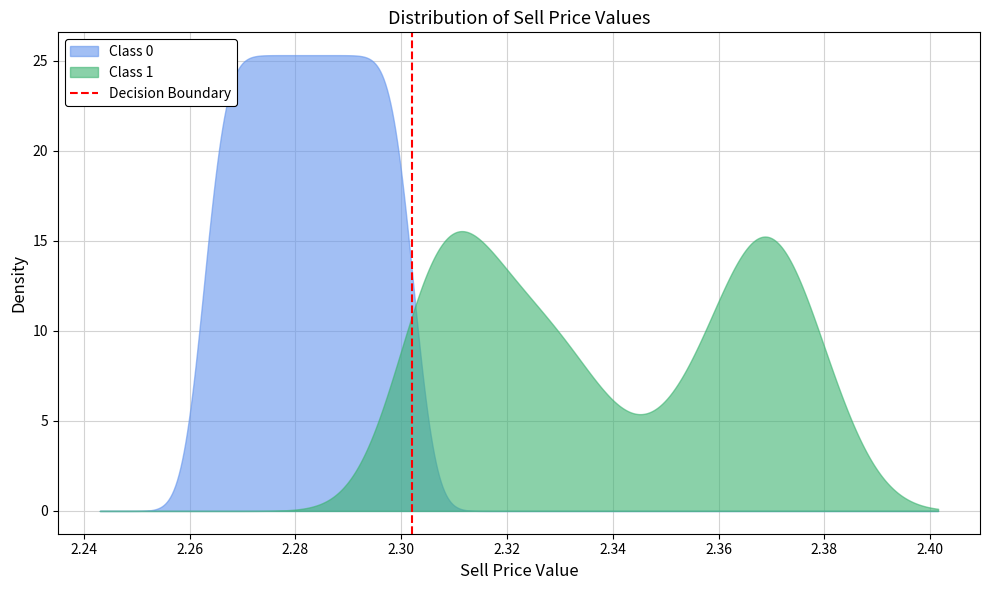

How many values are between 0 and 1?

2